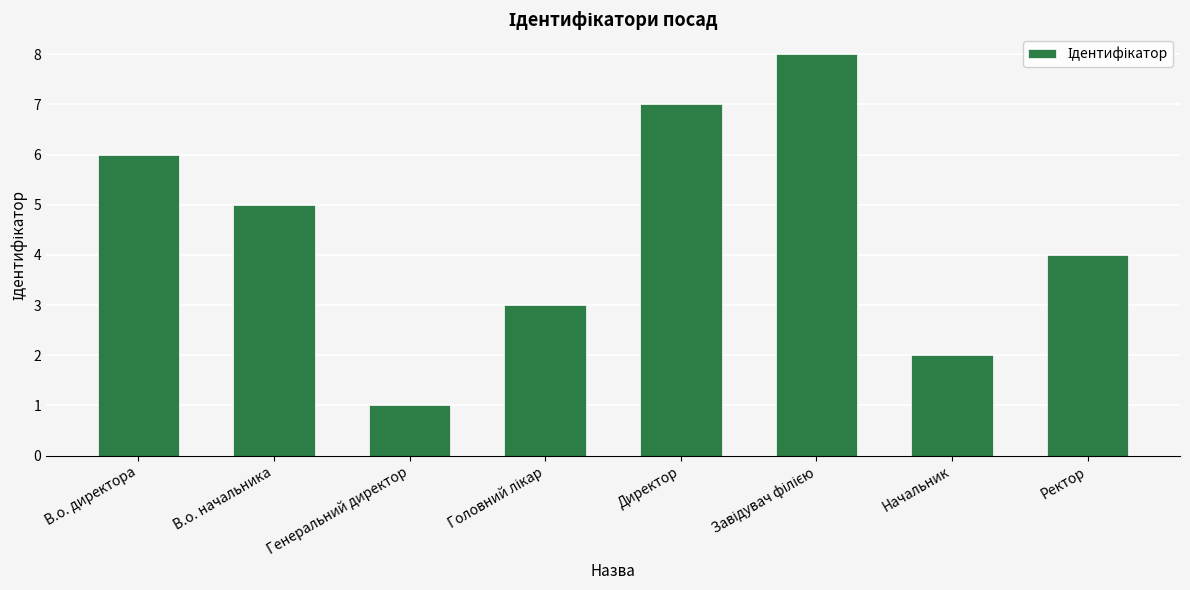

What is the sum of all values?

36